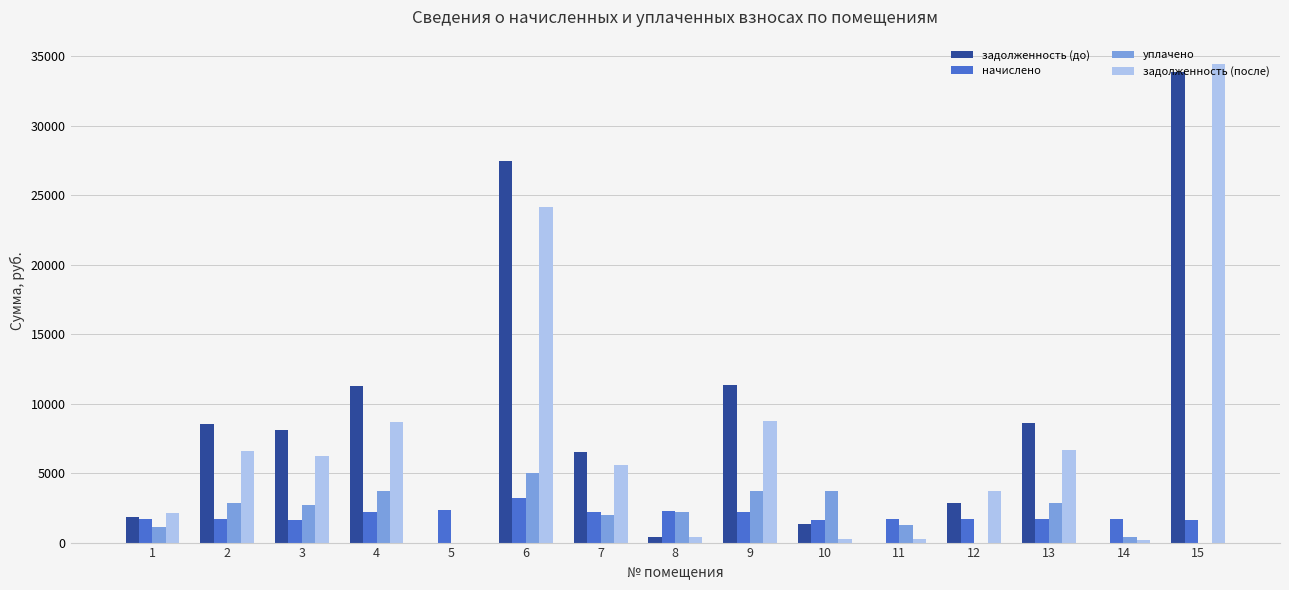

What is the total value across all series at 4?

25907.3